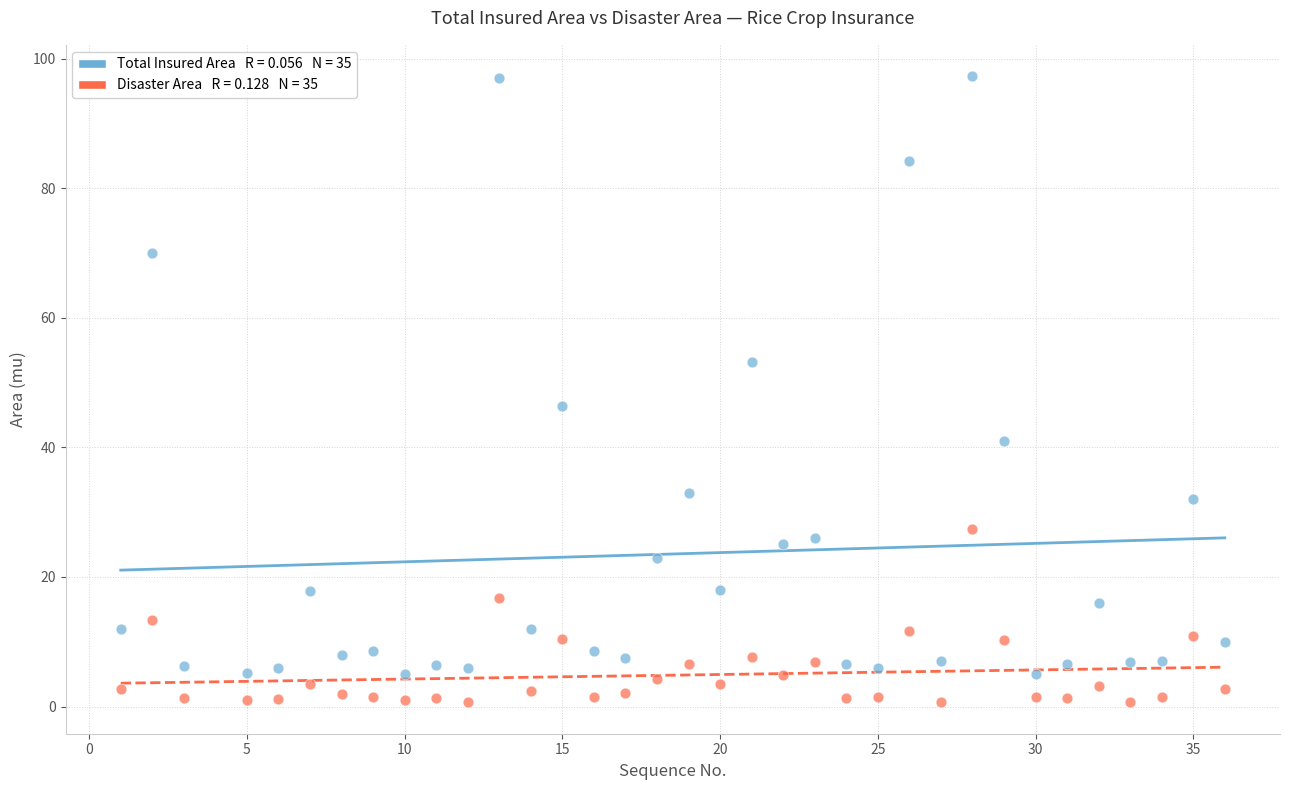

Across all data points, what is the range of Y values (max minus min)?

96.7